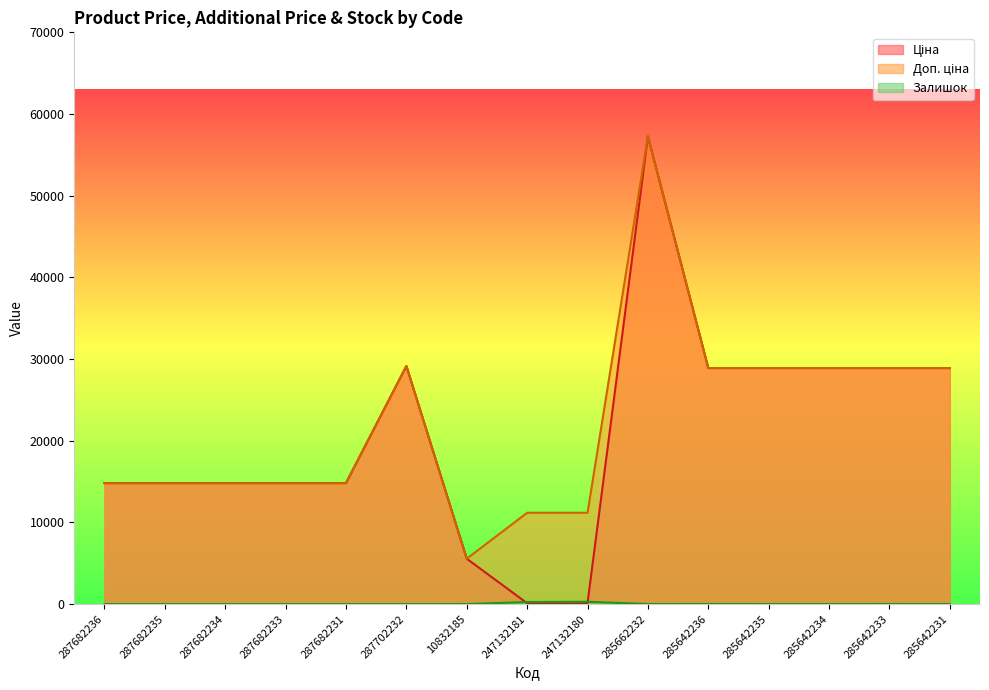

True or false: Залишок and Доп. ціна cross at least once.

False